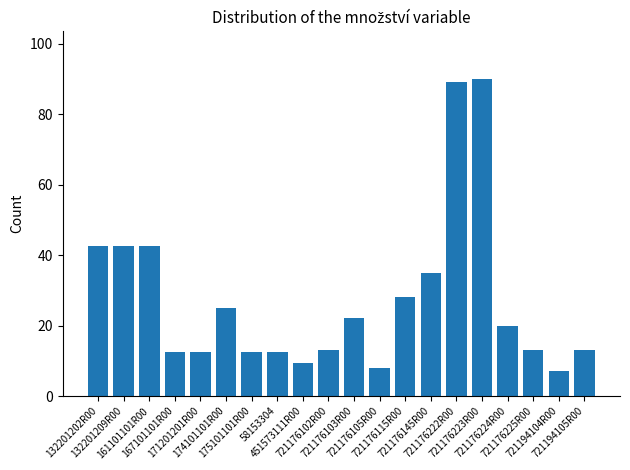

What is the difference between the second highest and second lowest values?

81.0